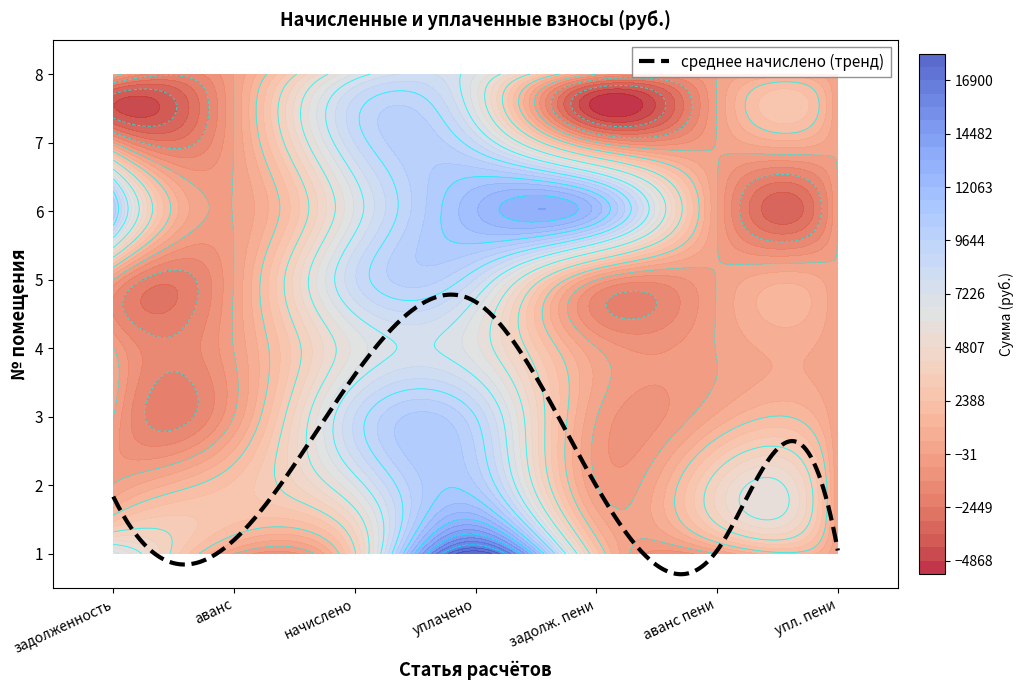

Between 5 and 2, which is larger?

2